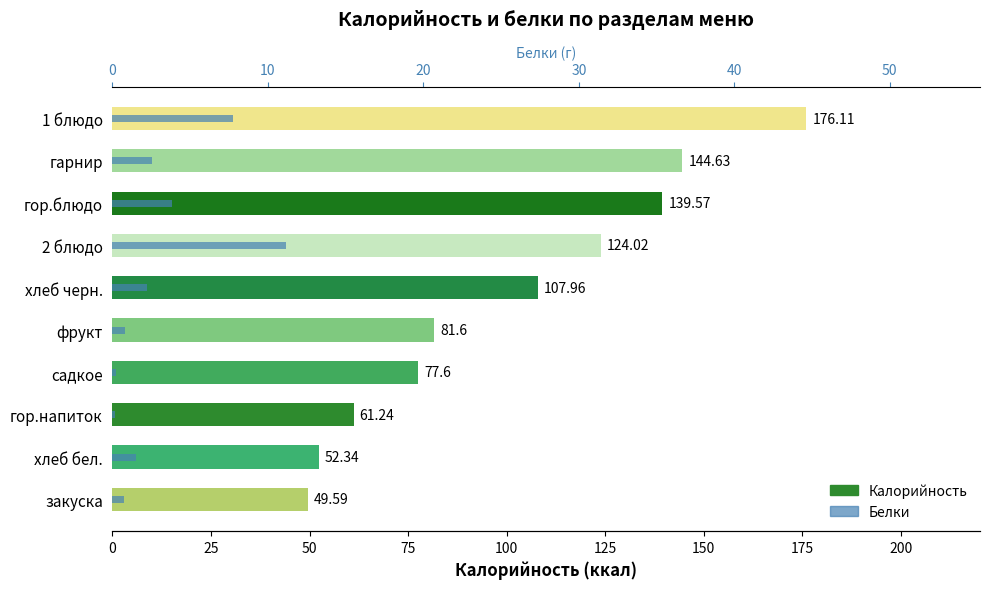

Count the number of categories in the chart.

10